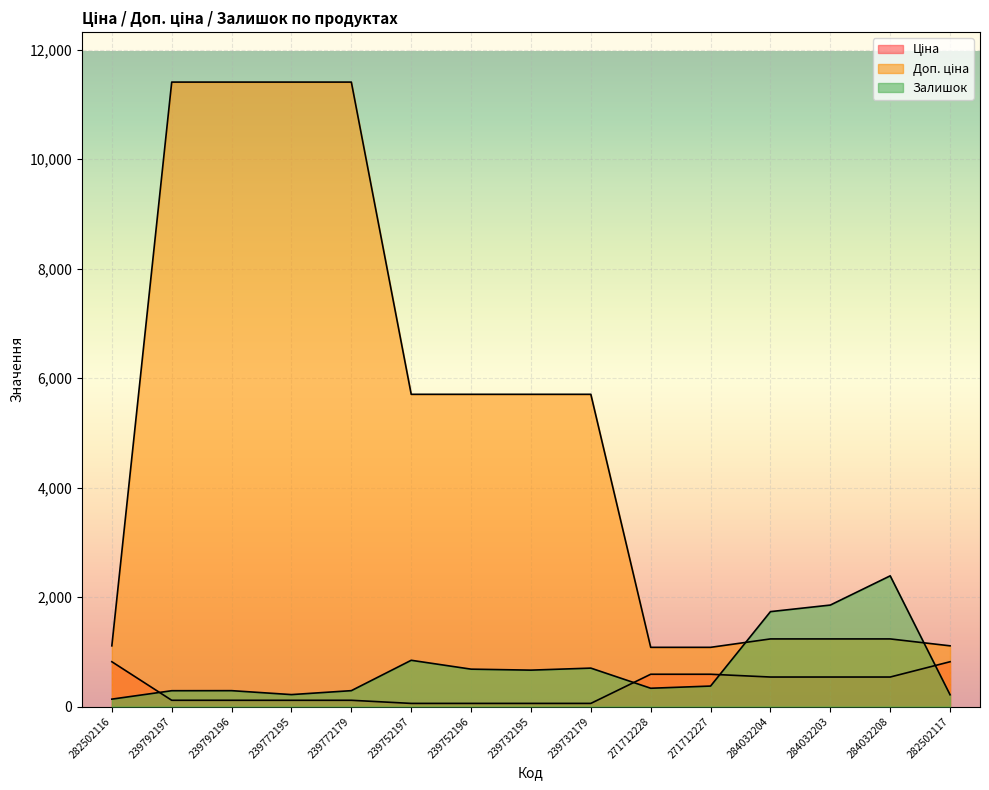

What is the total value across all series at 239732195?

6427.1